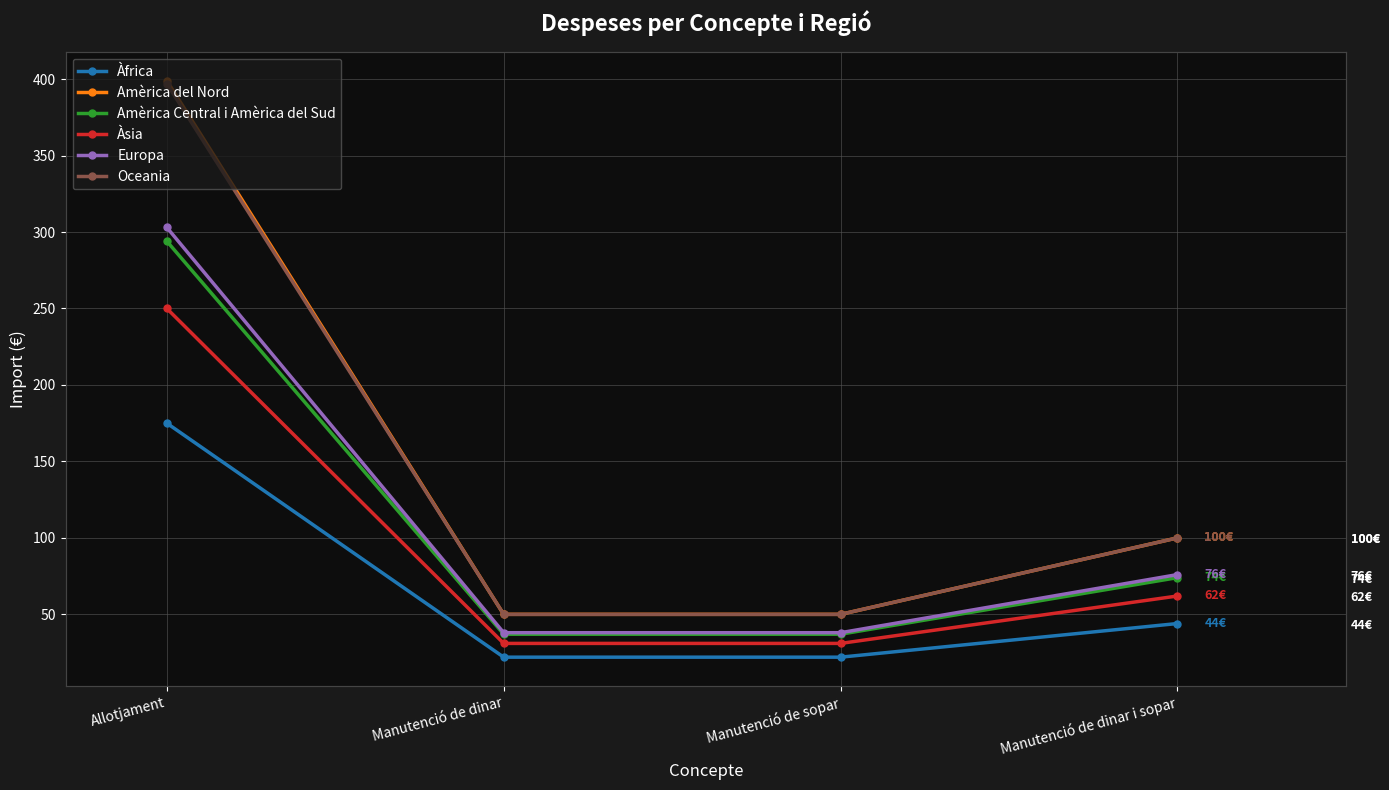

What is the sum of the Europa values at Manutenció de dinar and Manutenció de dinar i sopar?

114